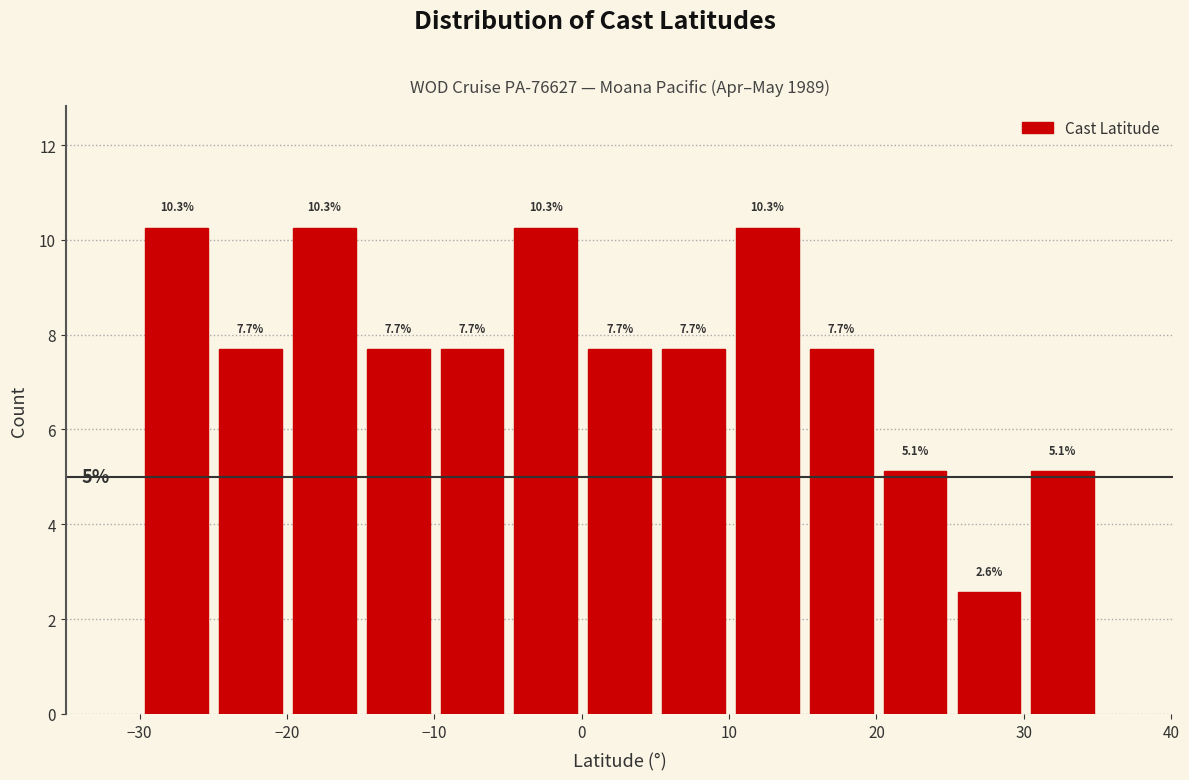

Reading left to right, list every bar in this chart as the range it spans on the x-axis followed by its height. The bar edges are not printed on the chart, so give them approximately, as read against the axis.

-30 to -25: 10.3
-25 to -20: 7.7
-20 to -15: 10.3
-15 to -10: 7.7
-10 to -5: 7.7
-5 to 0: 10.3
0 to 5: 7.7
5 to 10: 7.7
10 to 15: 10.3
15 to 20: 7.7
20 to 25: 5.1
25 to 30: 2.6
30 to 35: 5.1